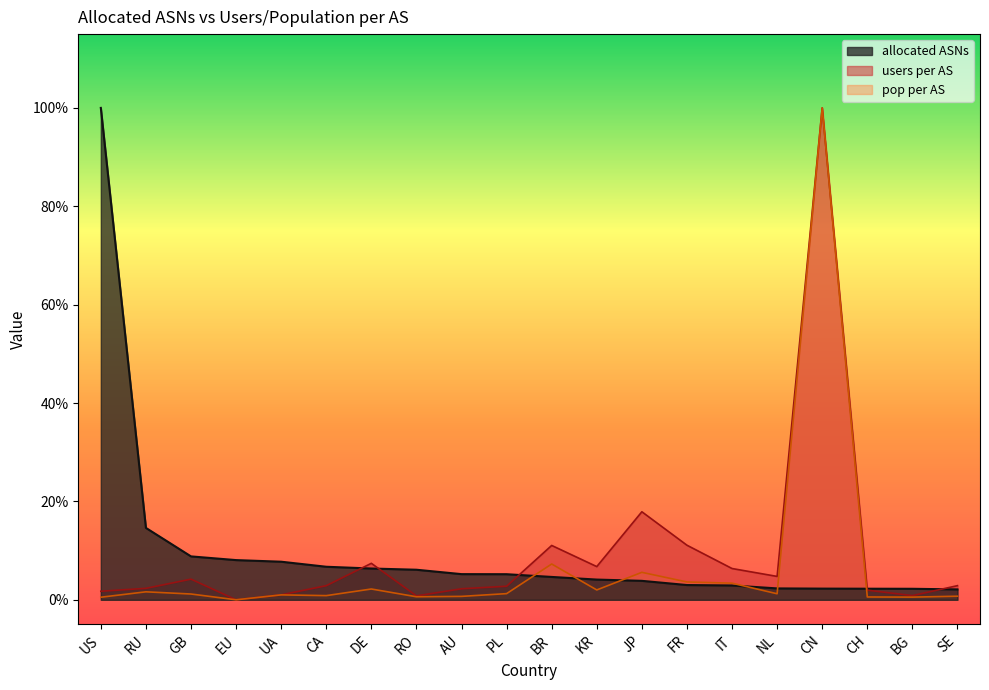

How many interior local peaks does the pop per AS series have?

6